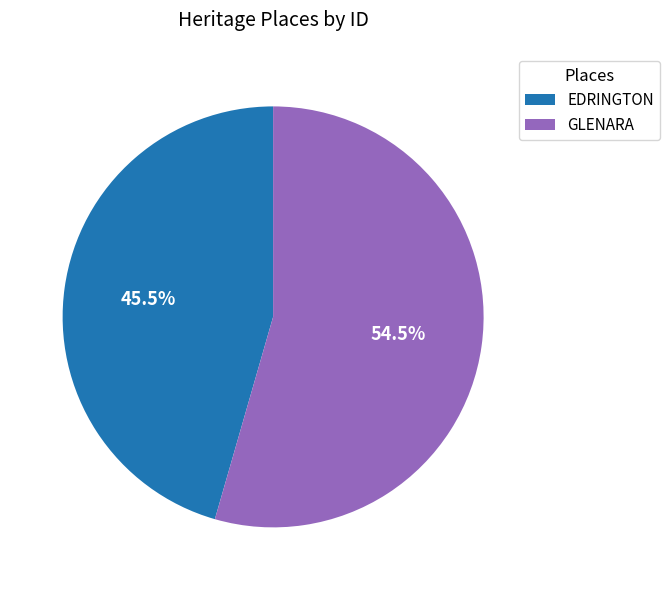

Is there any slice that represents more than half of the pie?

Yes